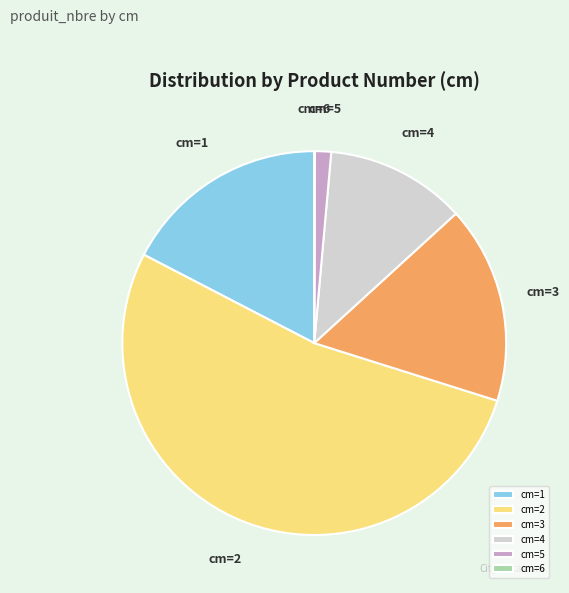

Is the sum of cm=5 and cm=4 greater than half?

No